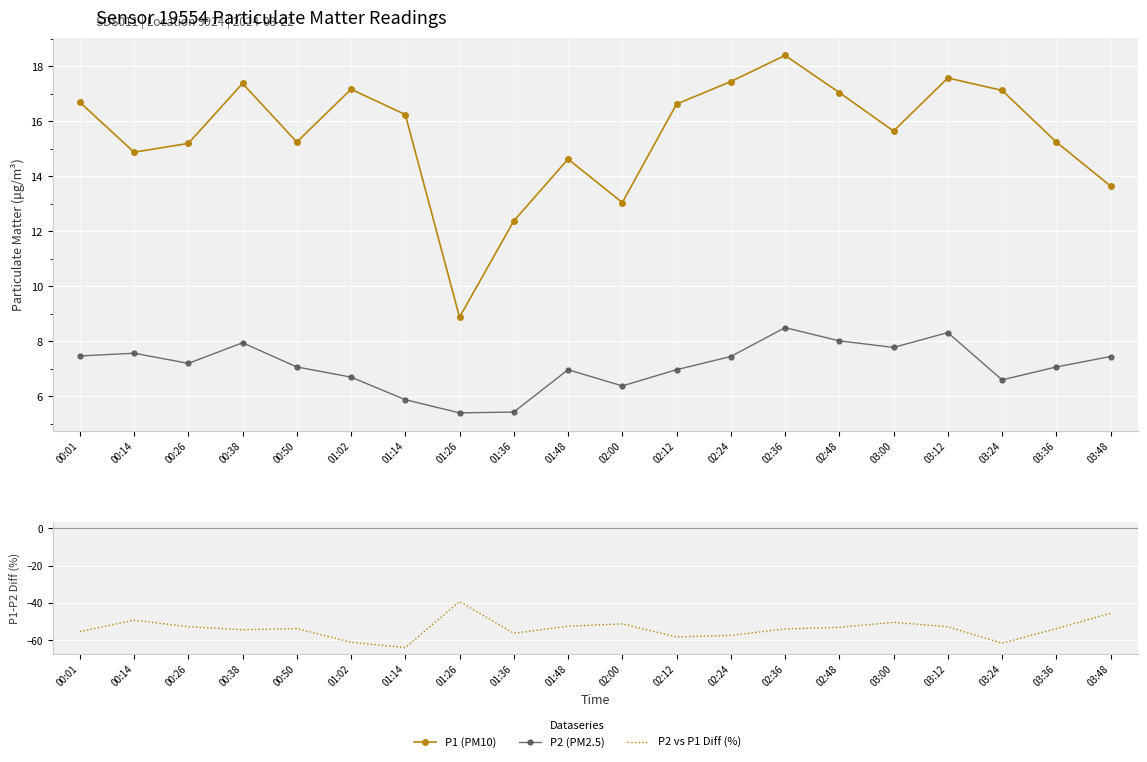

What is the smallest value displayed?

-63.8